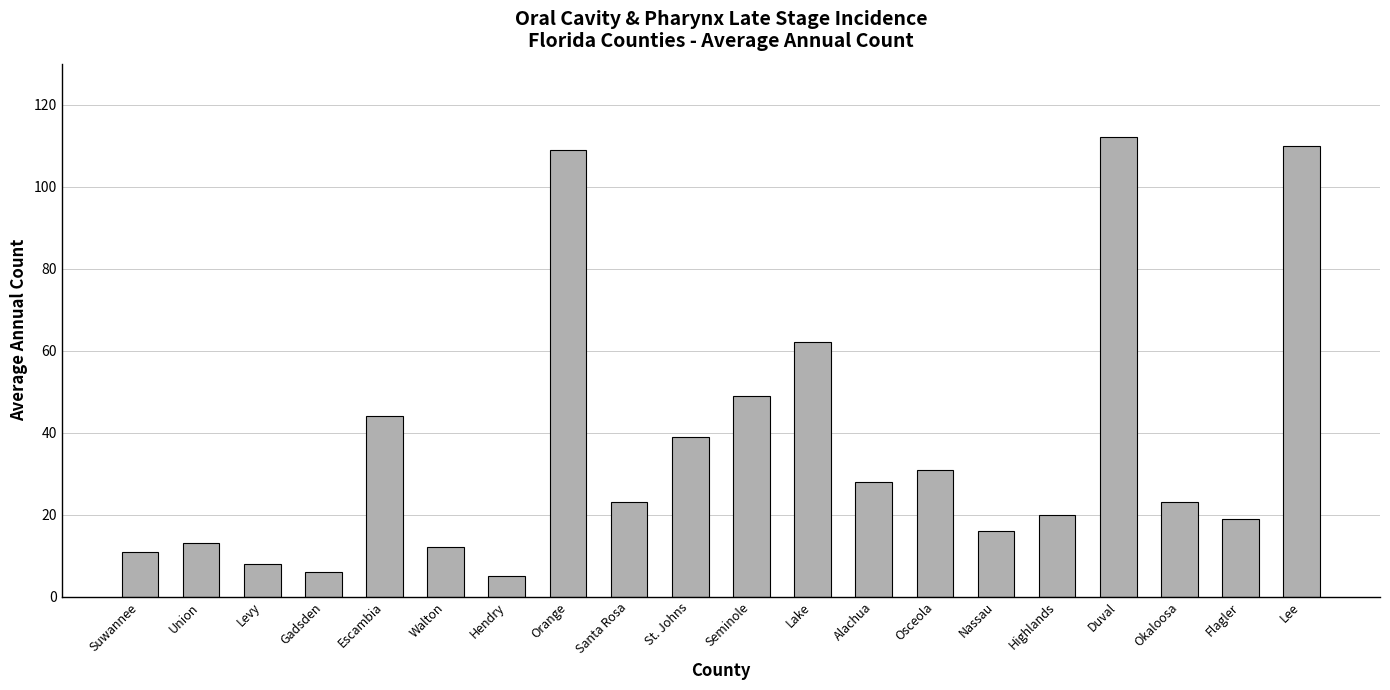

Count the number of data series in this chart.

1